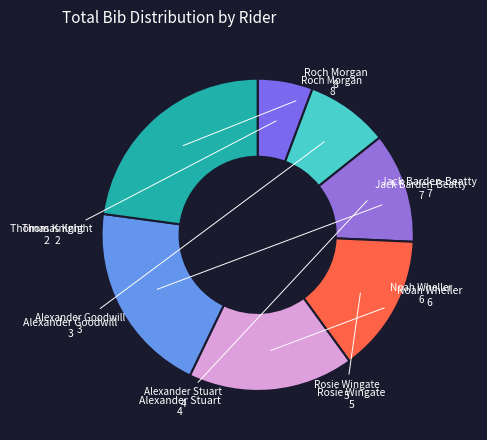

Count the number of slices in the pie.

7